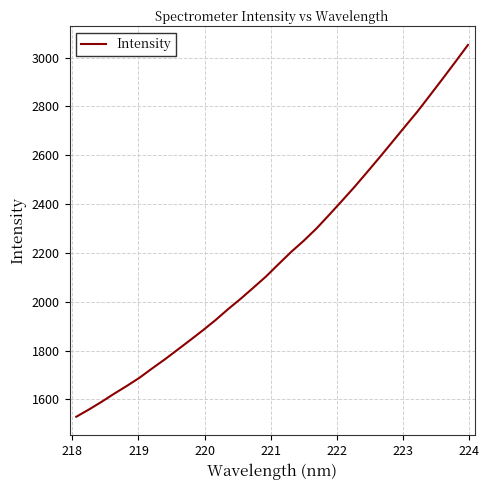

How many values exceed 2154?

16